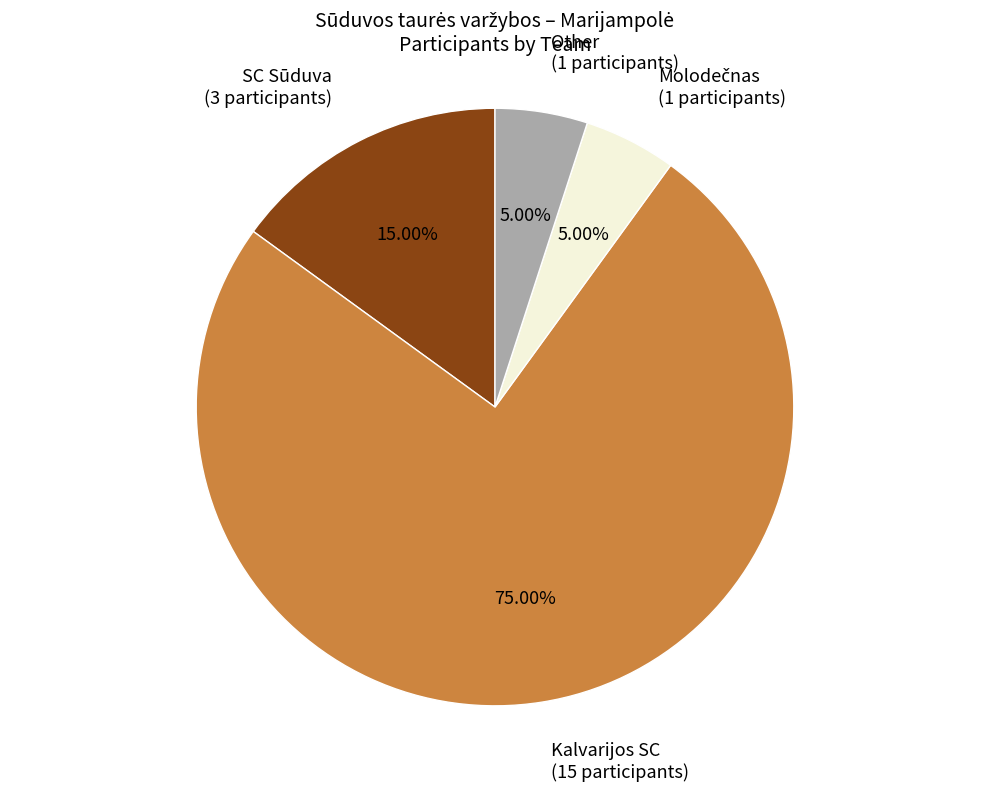

Is there a majority slice in this chart?

Yes